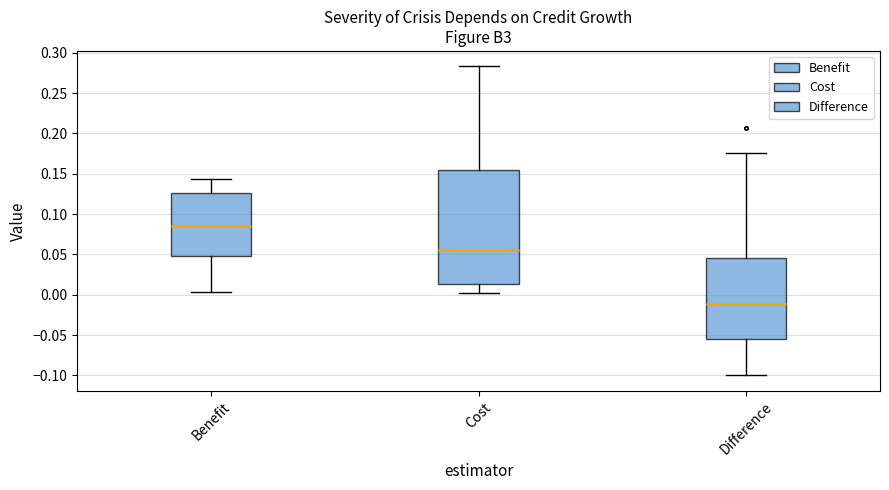

Reading left to right, transcribe this box plot: for each box, give where its median line is, the range the box spans, and where its two whiskers end, as read against the y-axis. The values are not printed on the chart, so give them approximately, as read against the axis.

Benefit: median 0.085, box 0.045 to 0.125, whiskers 0.005 to 0.145
Cost: median 0.055, box 0.015 to 0.155, whiskers 0.000 to 0.285
Difference: median -0.010, box -0.055 to 0.045, whiskers -0.100 to 0.175